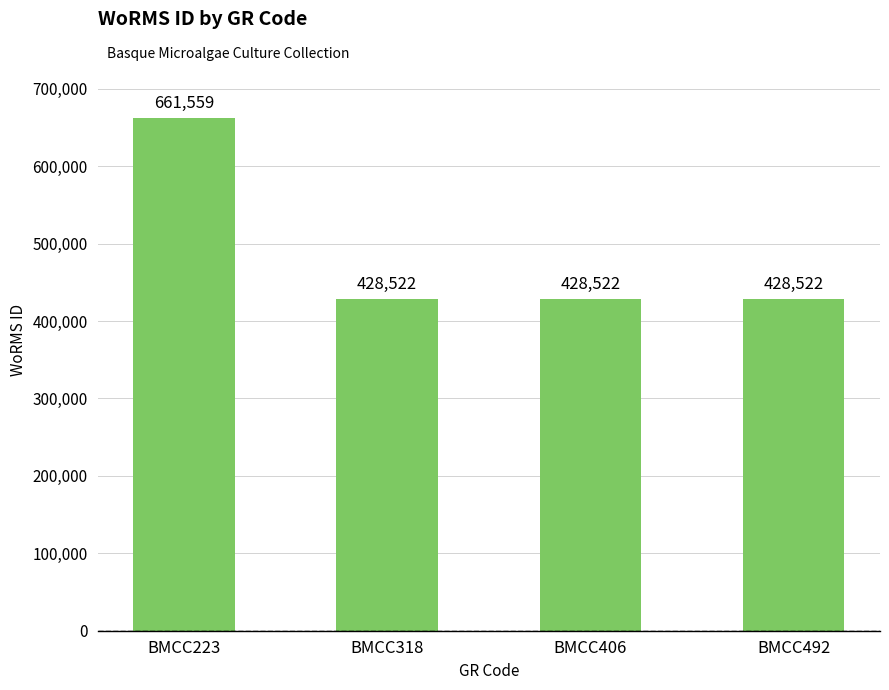

What is the greatest value displayed?

661559